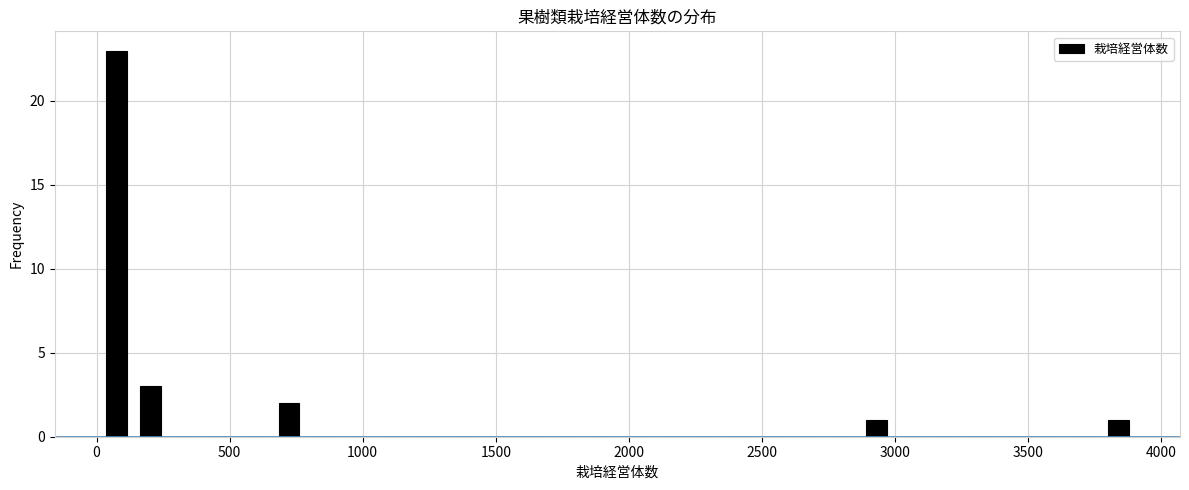

Around what value on the x-axis is the tallest bar? Give the approximate position of its centre, as read against the axis.

50